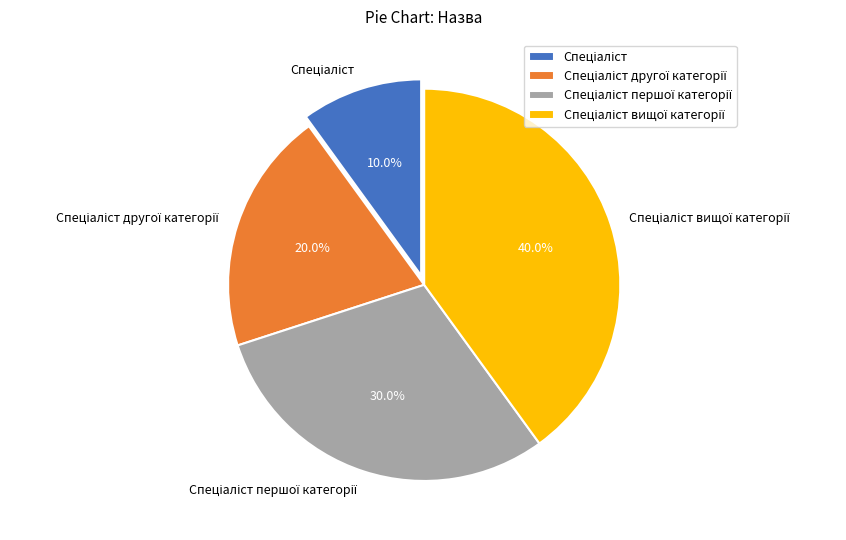

Is there a majority slice in this chart?

No